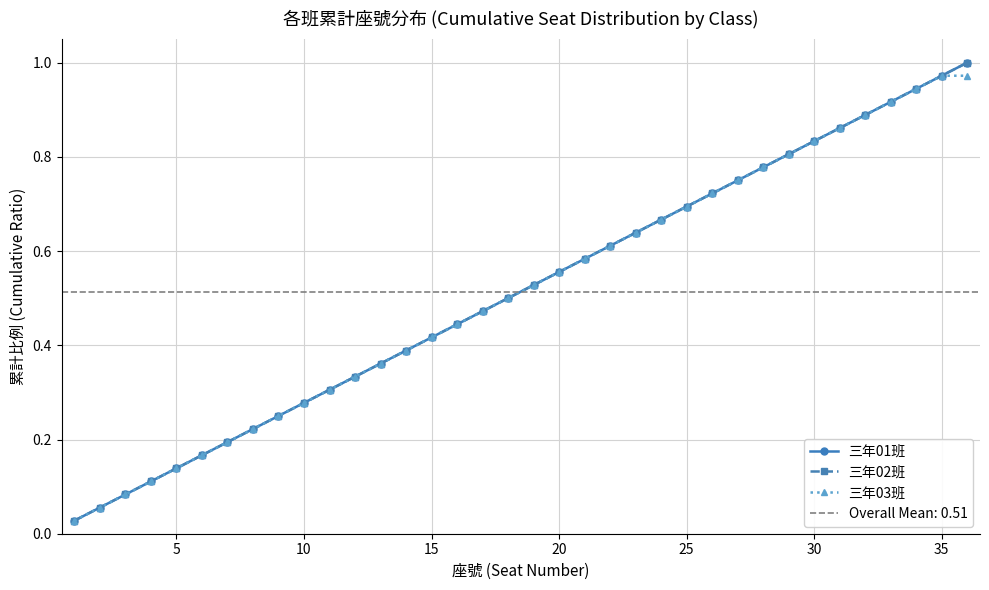

True or false: 三年02班 has a value of 0.3 at 27.

False